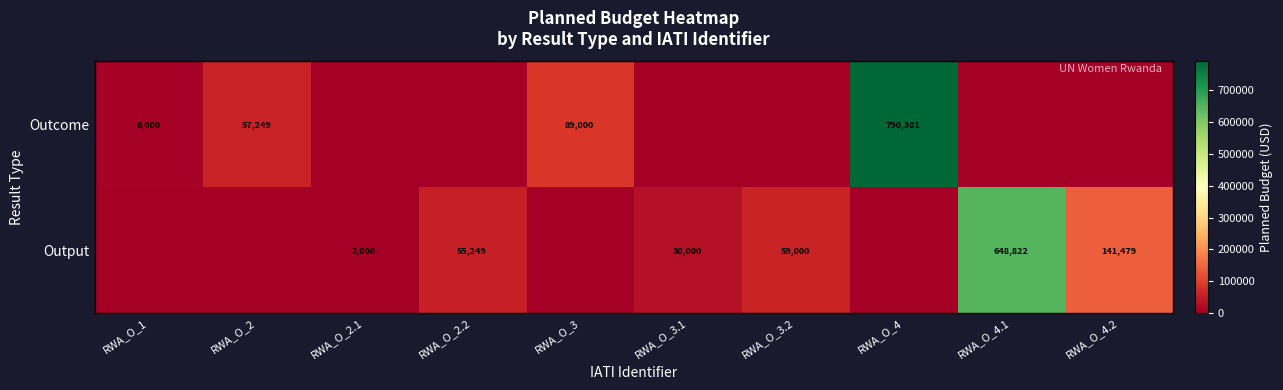

The value of Output at RWA_O_4.1 is 931743. True or false?

False